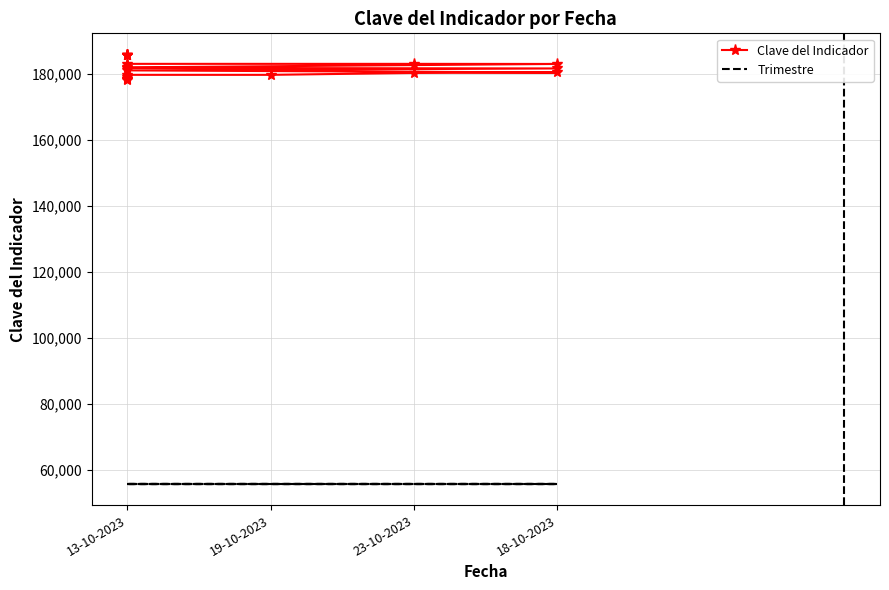

True or false: Clave del Indicador and Trimestre intersect in this chart.

False